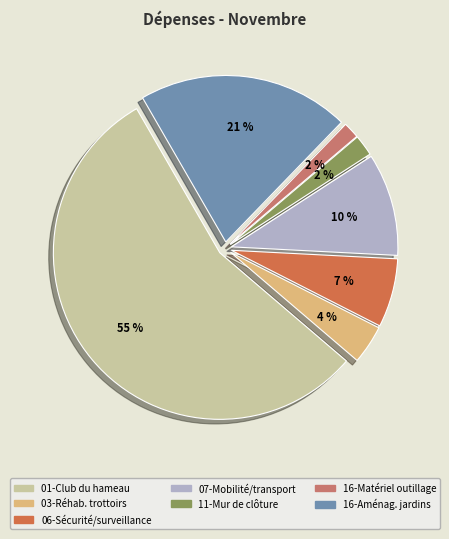

Is there any slice that represents more than half of the pie?

Yes